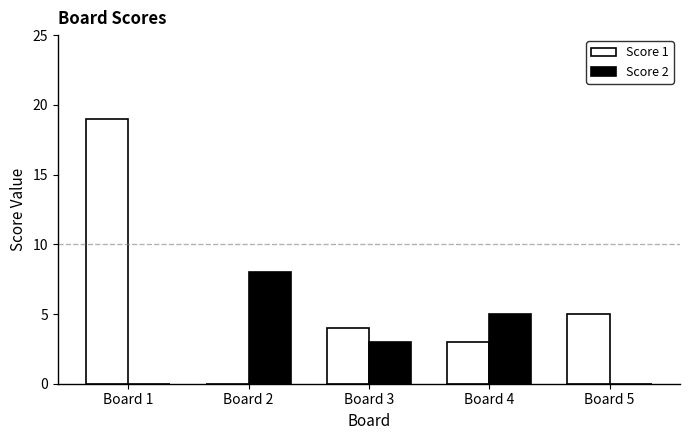

Is the value of Score 1 at Board 1 greater than the value of Score 2 at Board 5?

Yes